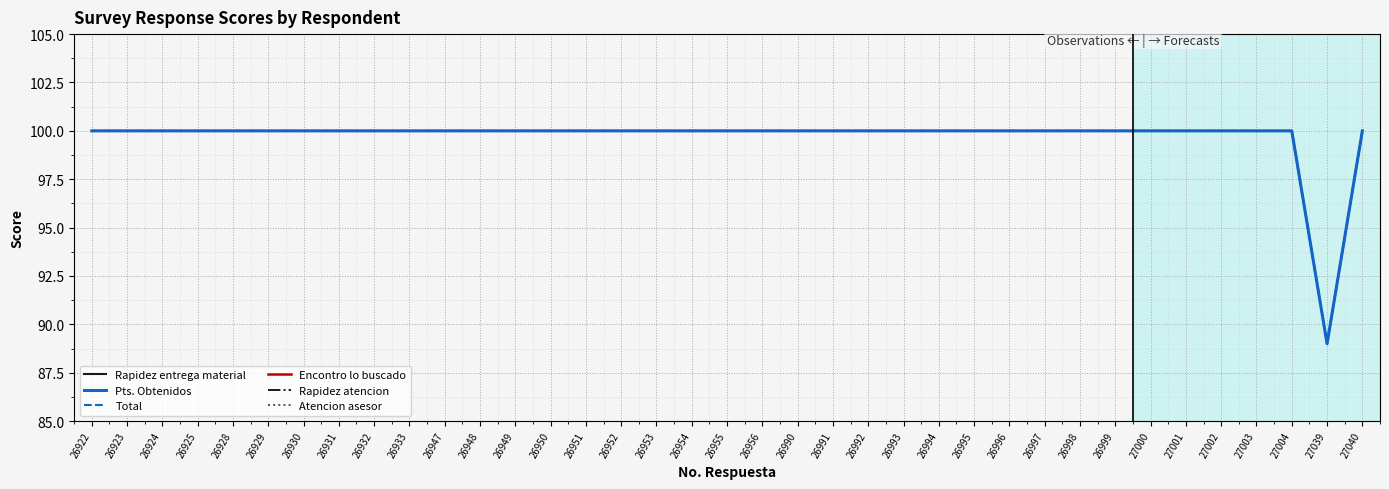

The Total series shows 160 at 27040. True or false?

False